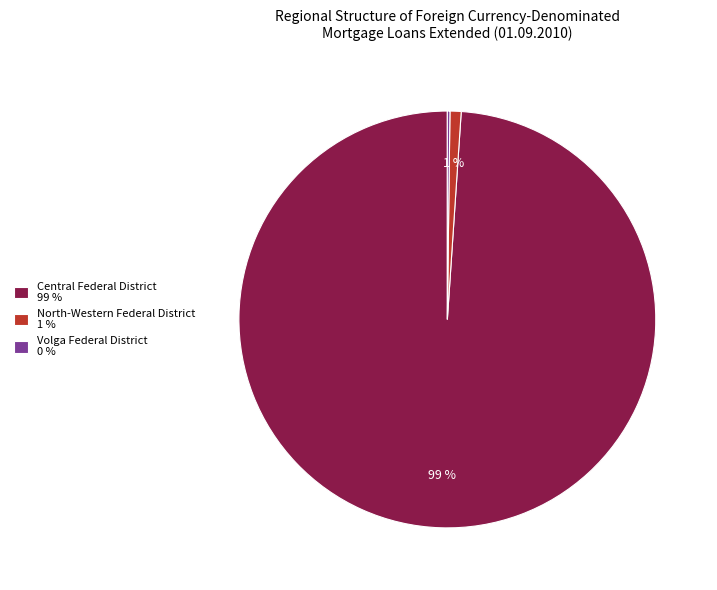

The Central Federal District 99 % slice represents 88% of the pie. True or false?

False